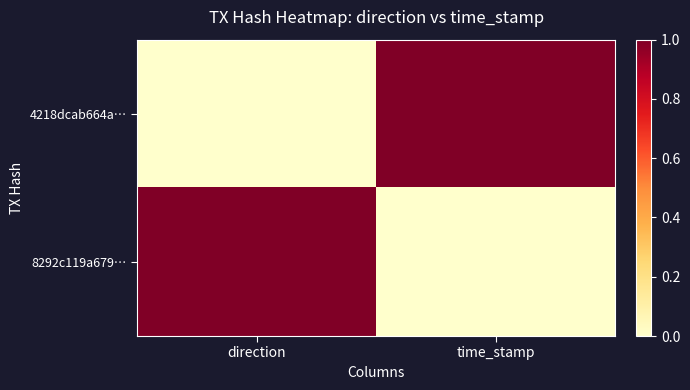

Reading left to right, list all the values displayed in this chart.

4218dcab664a…: direction=0	time_stamp=1
8292c119a679…: direction=1	time_stamp=0